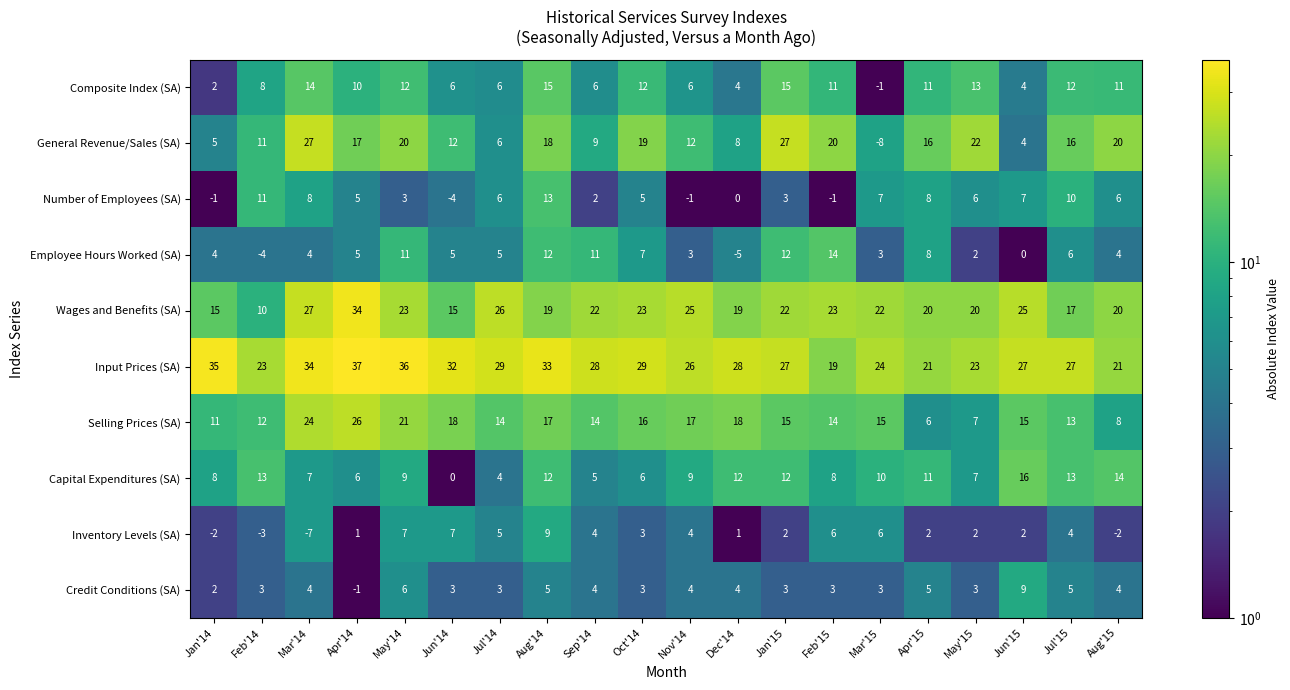

Read the Credit Conditions (SA) value at Aug'14, to the nearest 5.

5